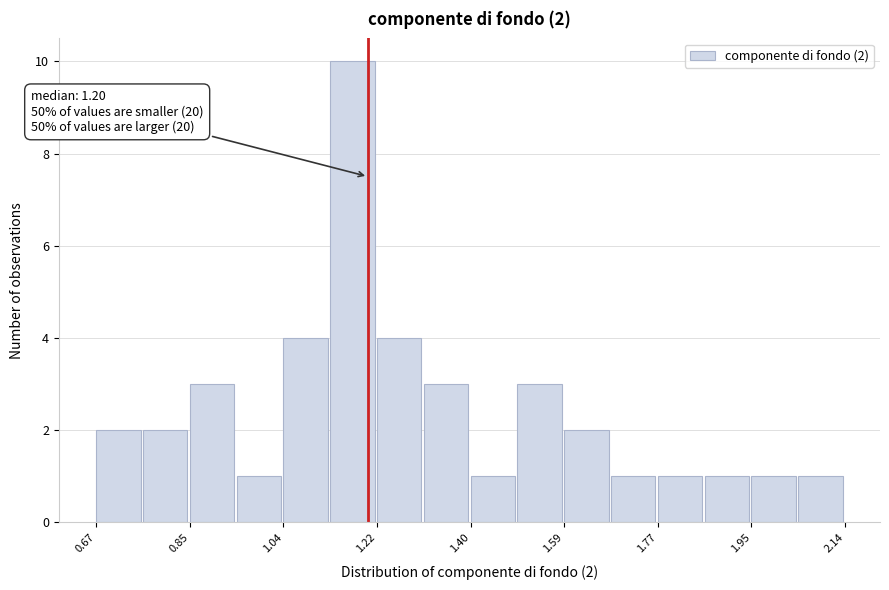

Which range on the x-axis has the tallest bar?

1.12 to 1.22